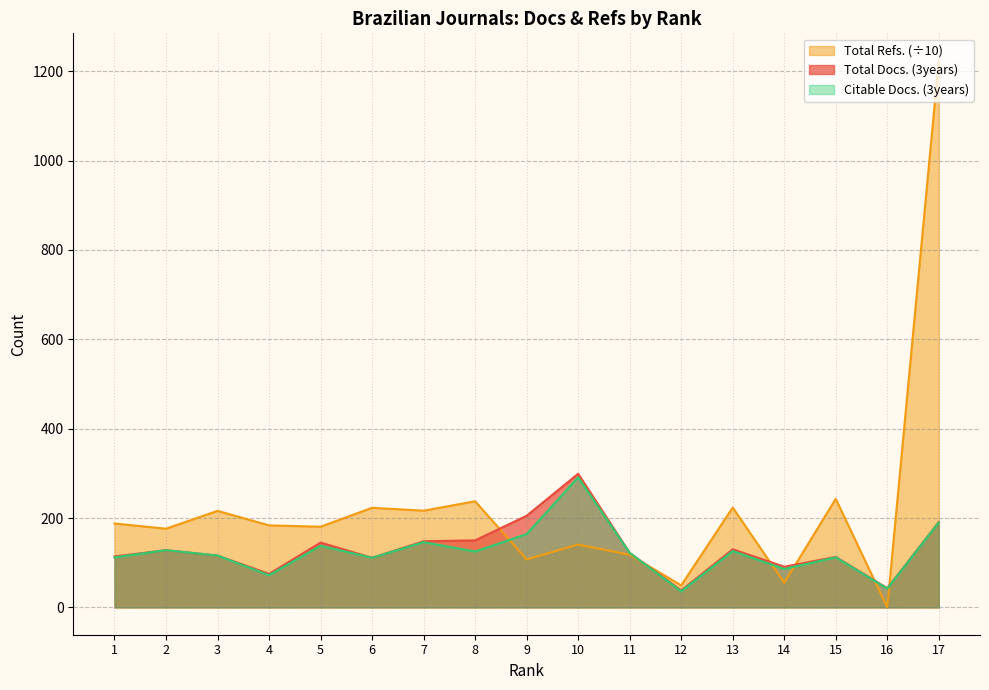

The value of Citable Docs. (3years) at 13 is 126.0. True or false?

True